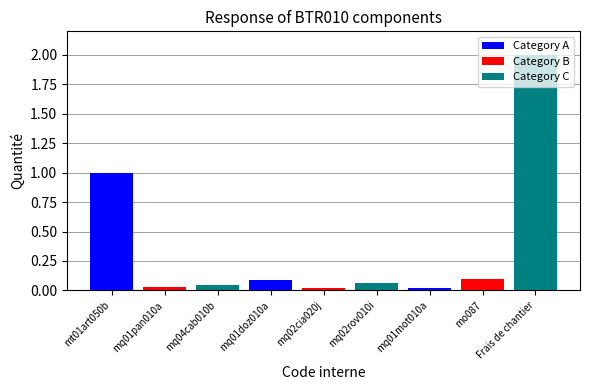

Is it true that the value at mq02rov010i is 0.1?

True